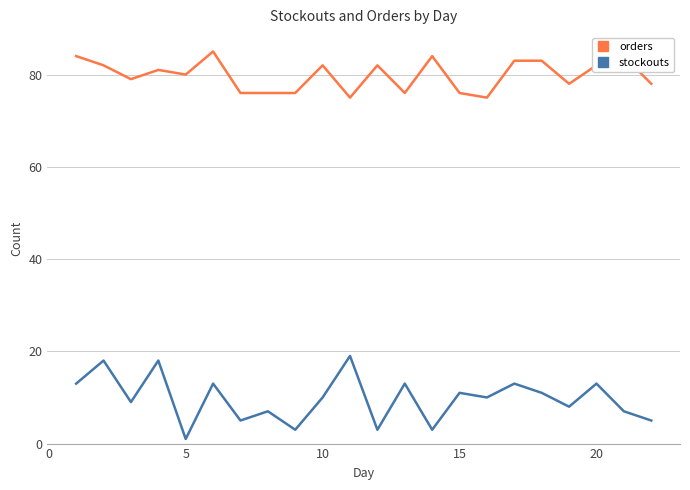

Reading right to left, transcribe all the data shown in this chart.

orders: 78	84	82	78	83	83	75	76	84	76	82	75	82	76	76	76	85	80	81	79	82	84
stockouts: 5	7	13	8	11	13	10	11	3	13	3	19	10	3	7	5	13	1	18	9	18	13